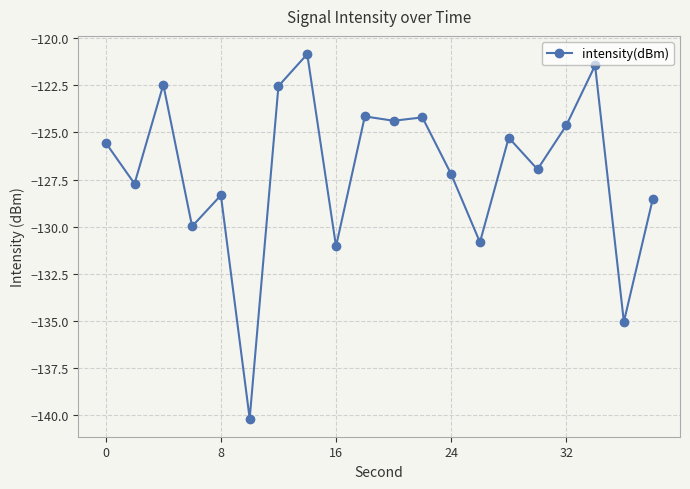

What is the difference between the maximum and minimum values?

19.3